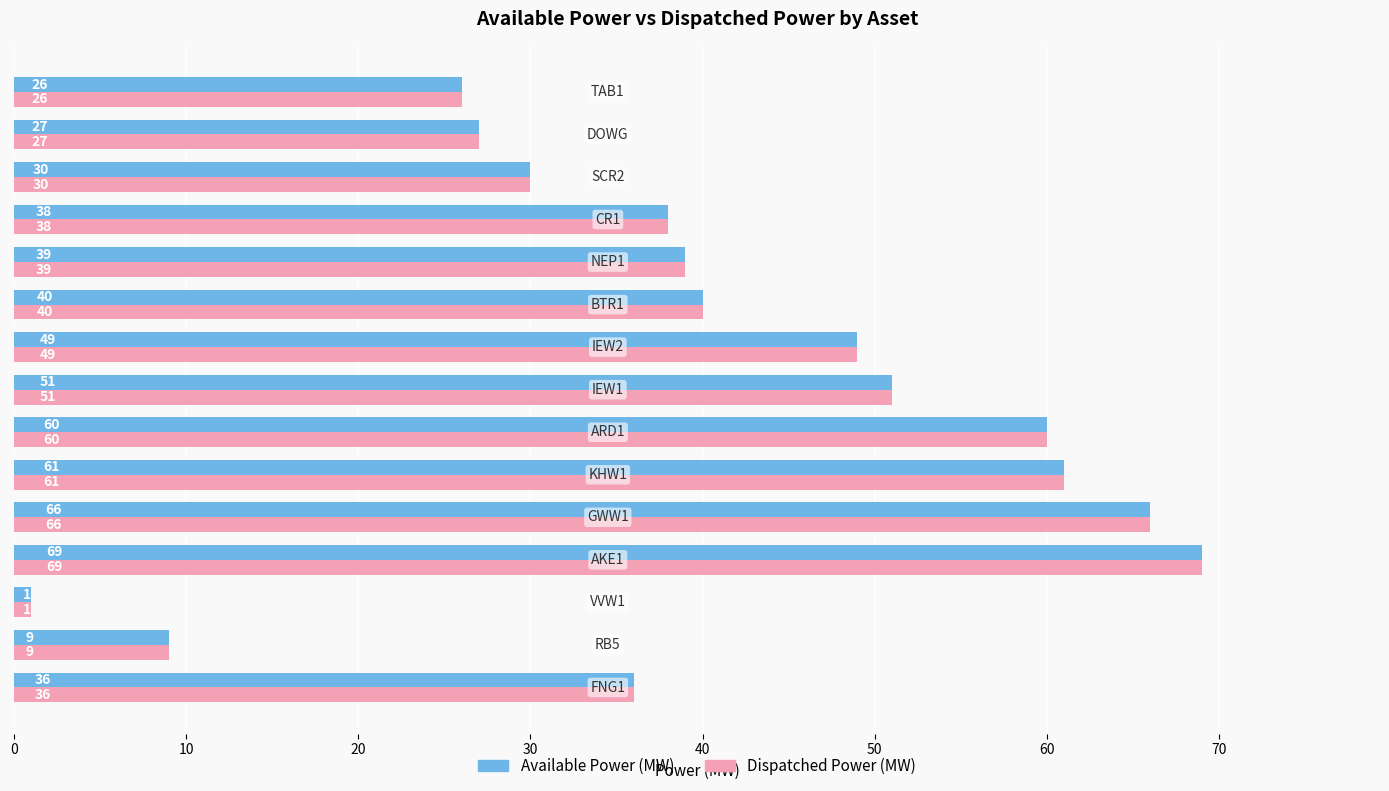

At how many categories does at least one series exceed 35?

10